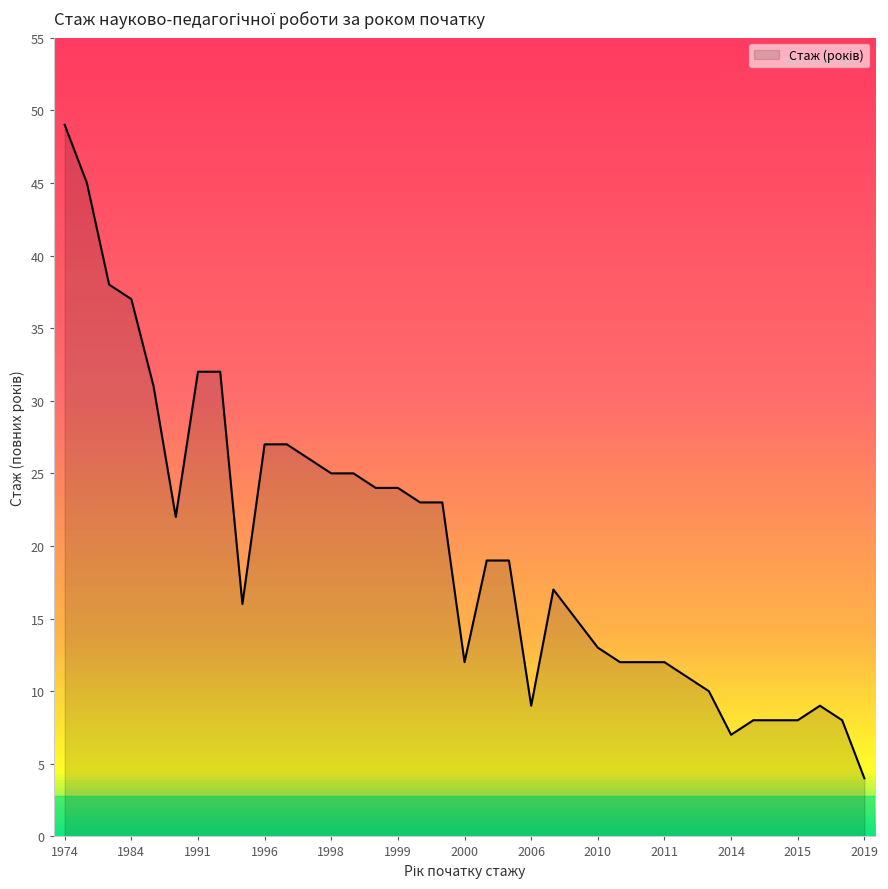

What is the difference between the maximum and minimum values?

45